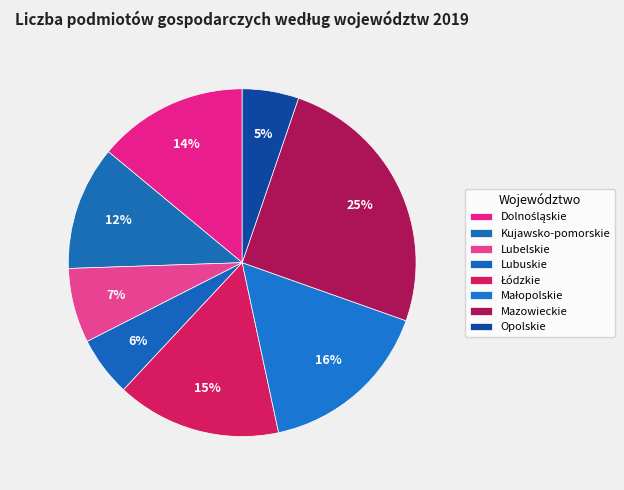

Is it true that Mazowieckie is 25% of the pie?

True